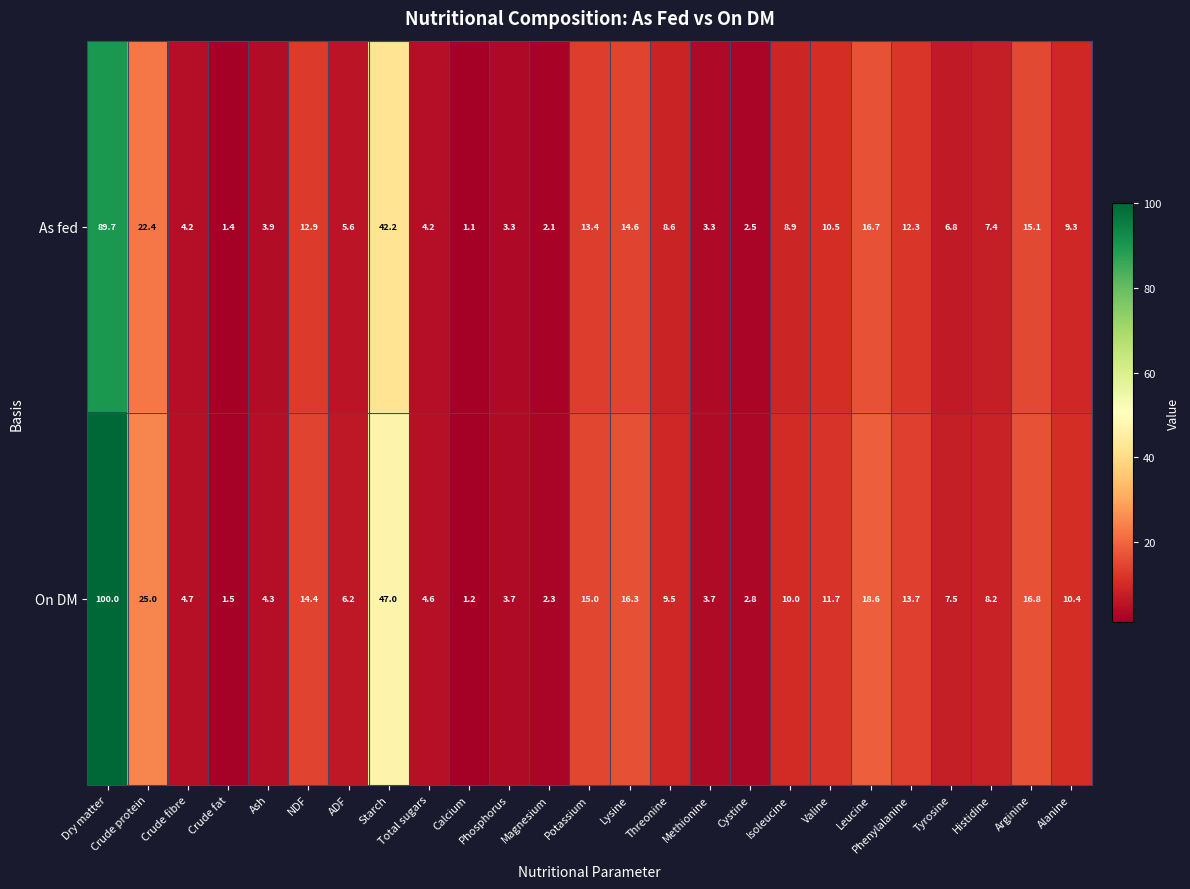

What is the sum of the As fed values at Crude protein and Ash?

26.3